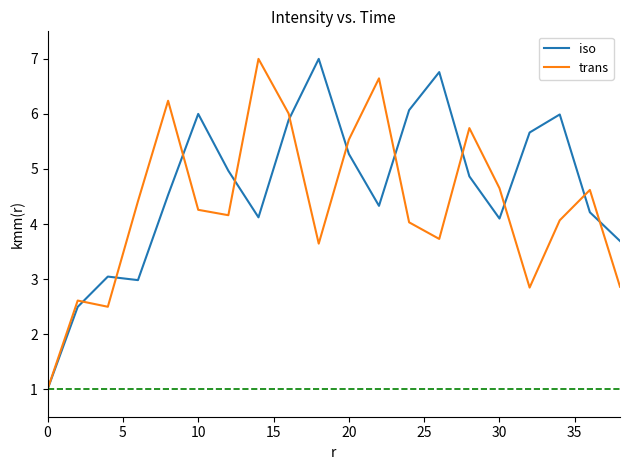

At how many categories does at least one series exceed 3?

18